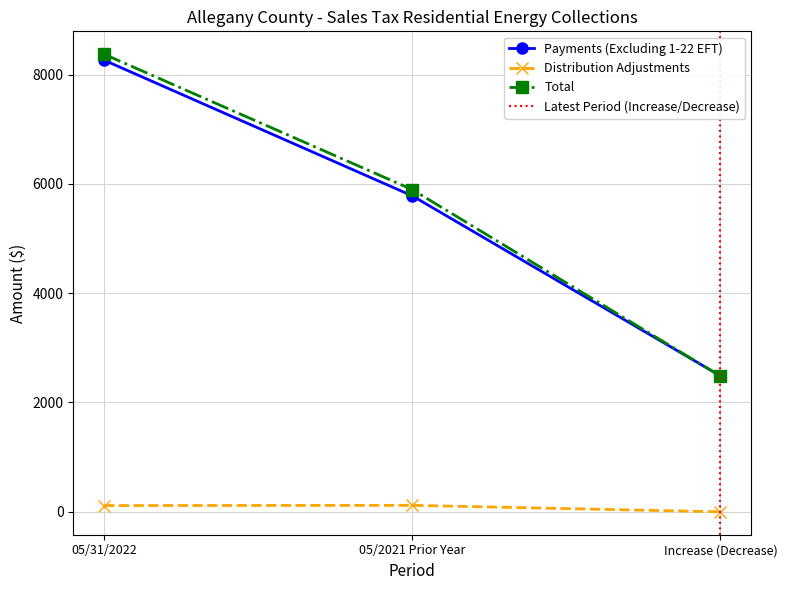

What is the average value of the Payments (Excluding 1-22 EFT) series?

5508.5